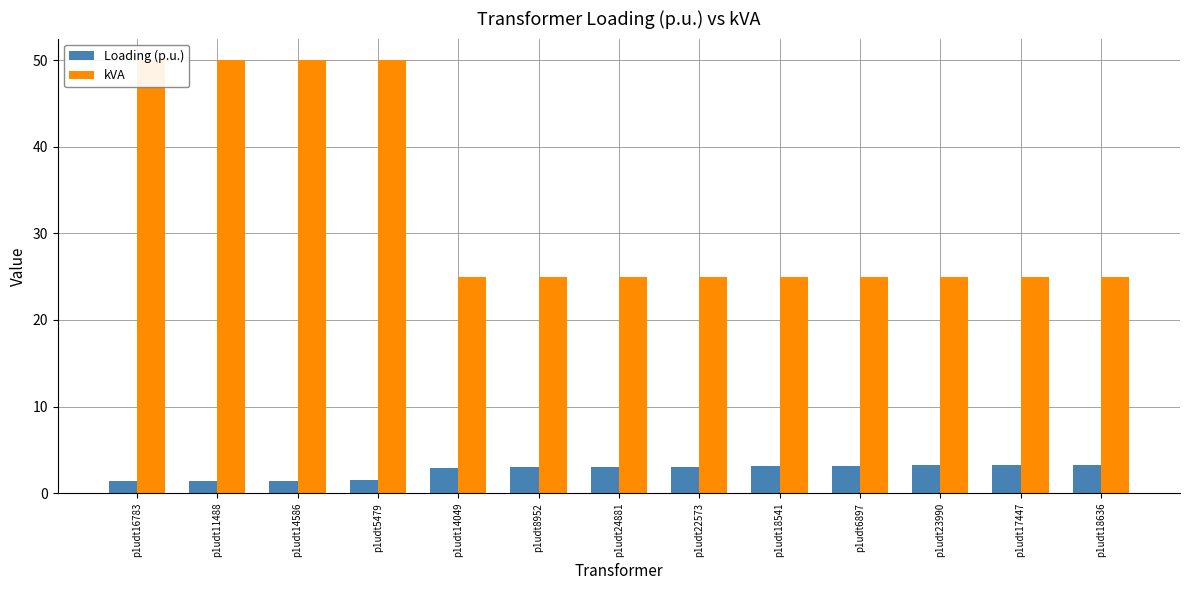

At which label is Loading (p.u.) closest to 2?

p1udt5479